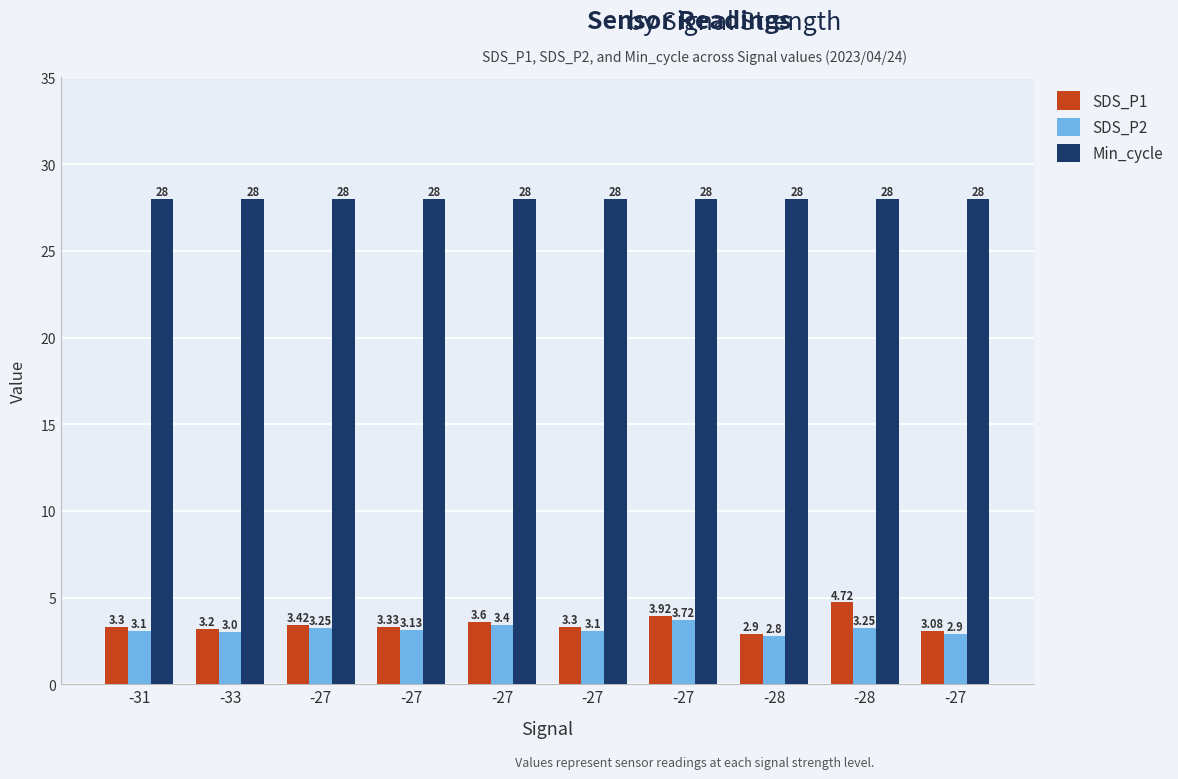

What are all the series names shown in the legend?

SDS_P1, SDS_P2, Min_cycle